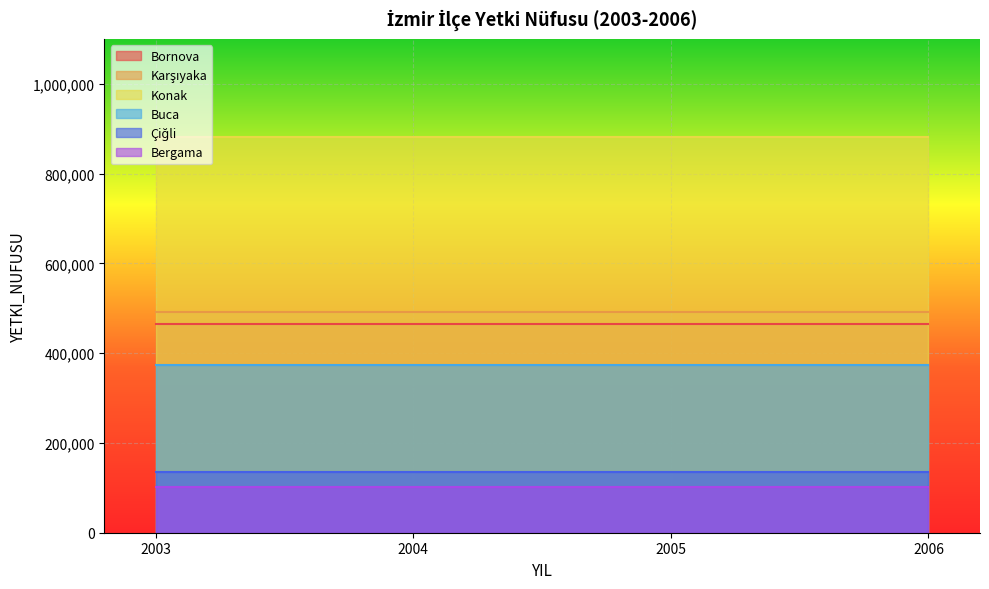

What are all the series names shown in the legend?

Bornova, Karşıyaka, Konak, Buca, Çiğli, Bergama